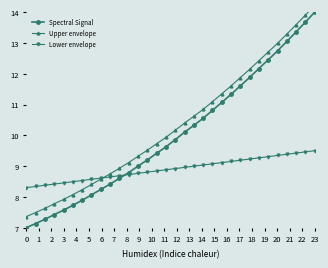

True or false: Spectral Signal has more than 1 points higher than both neighbors.

False